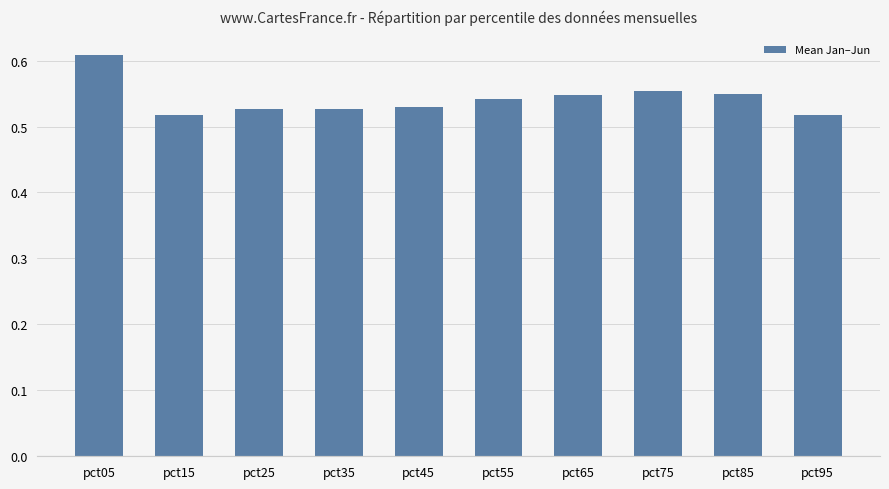

What is the sum of all values?

5.4